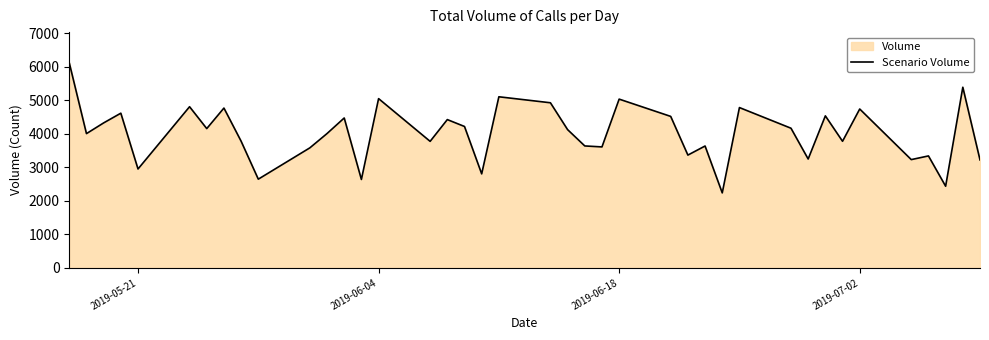

What is the maximum value shown in the chart?

6120